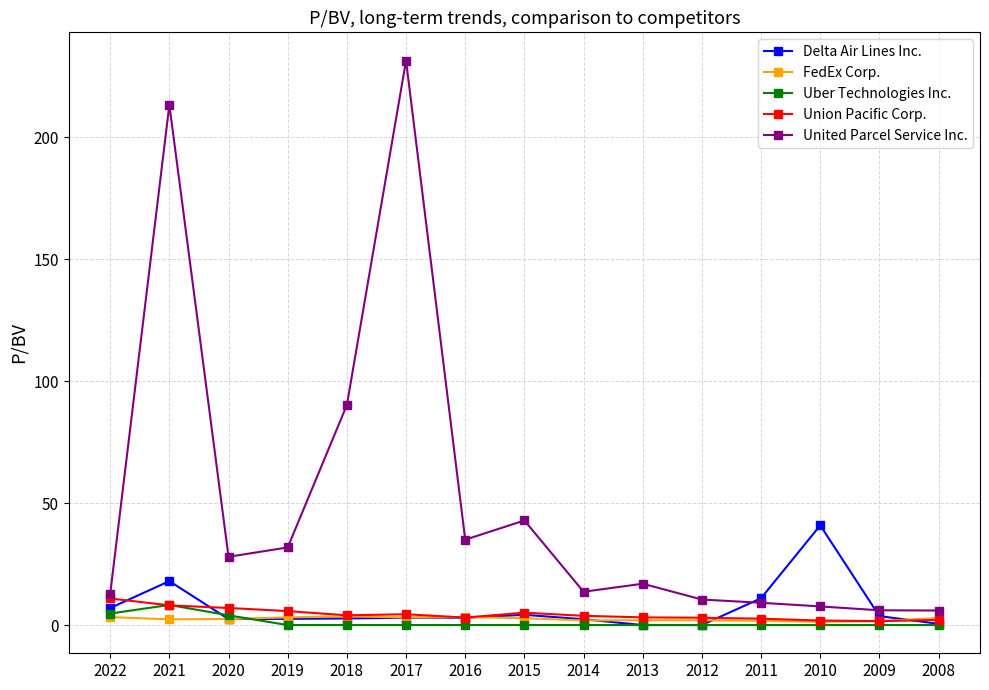

How many values in the United Parcel Service Inc. series are below 16?

7